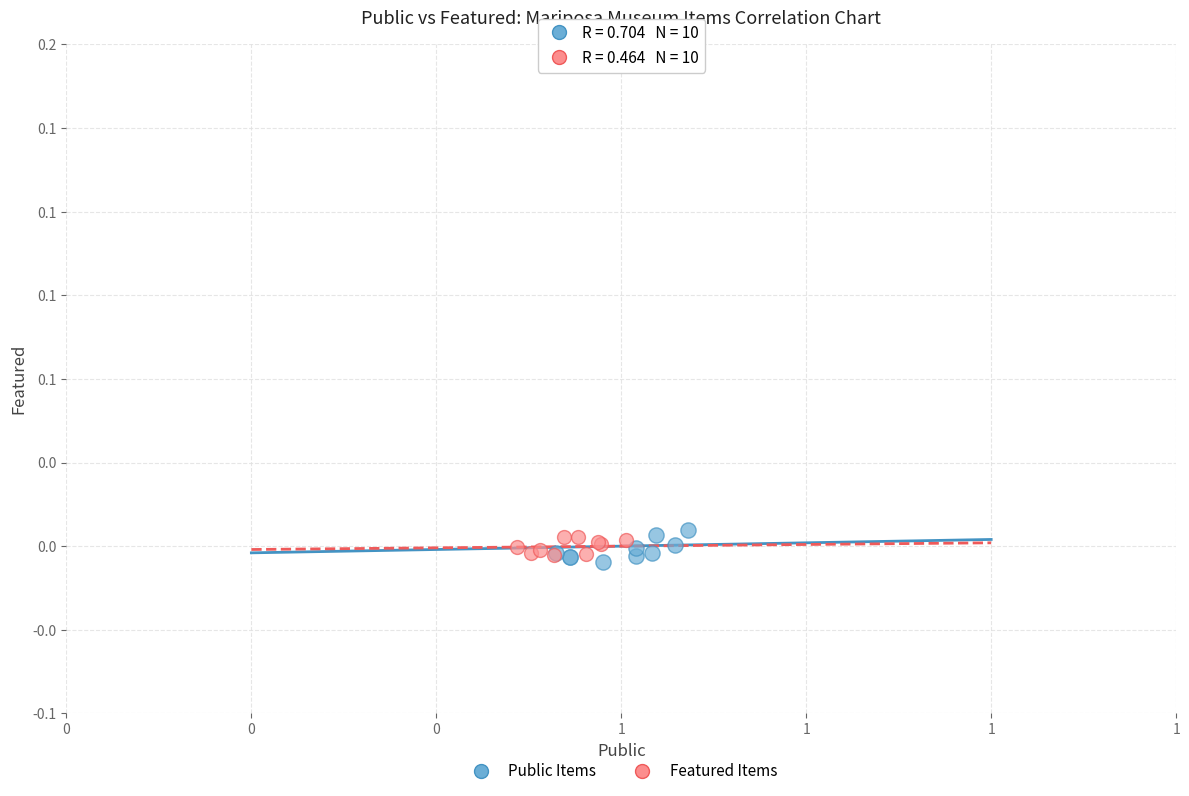

Which series contains the highest Y value?

Public Items